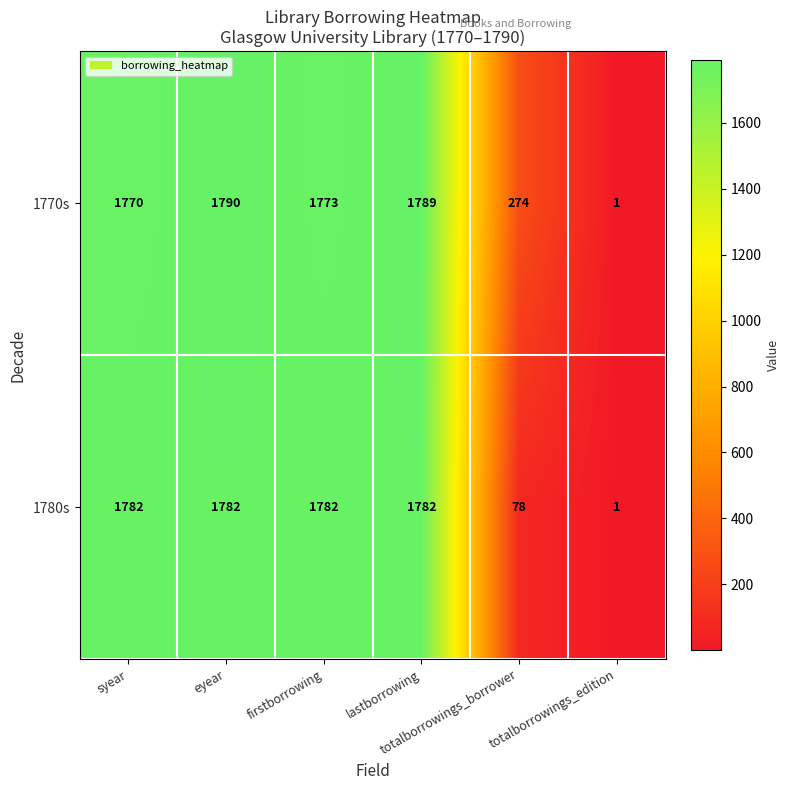

At how many categories does at least one series exceed 1383?

4